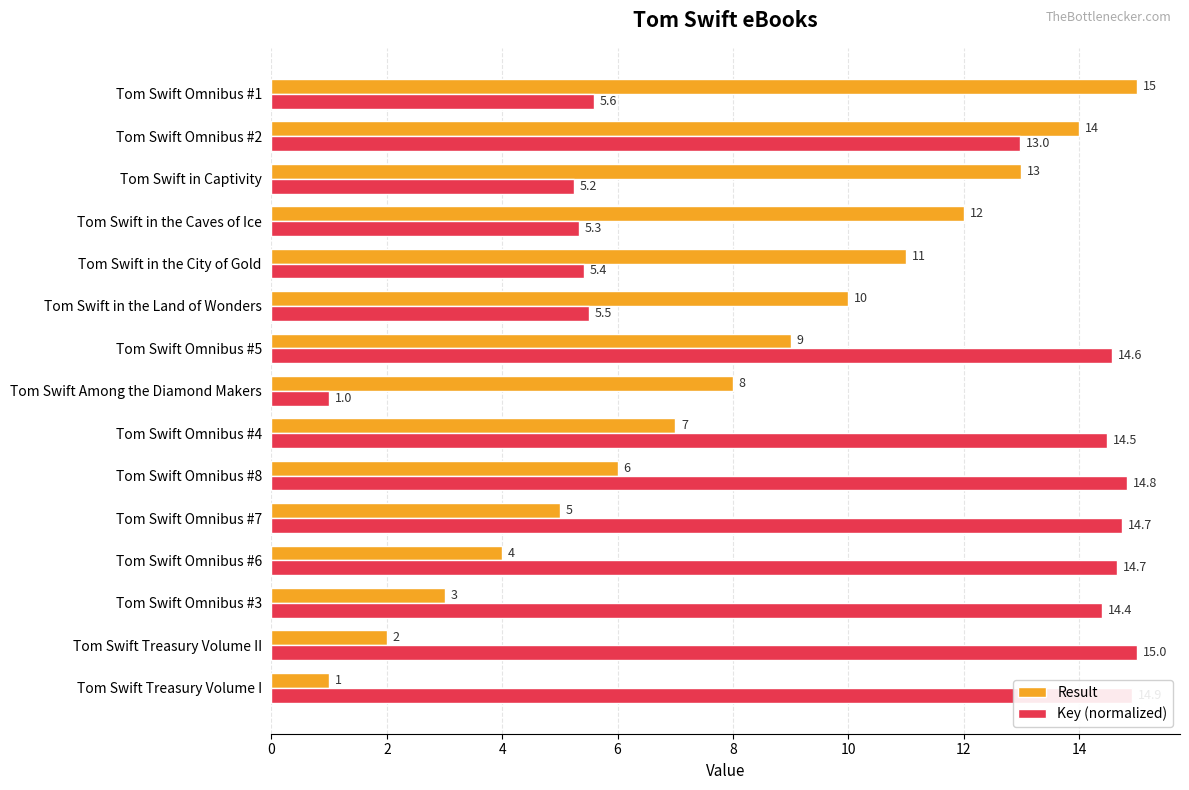

At which label is Result closest to 8?

Tom Swift Among the Diamond Makers